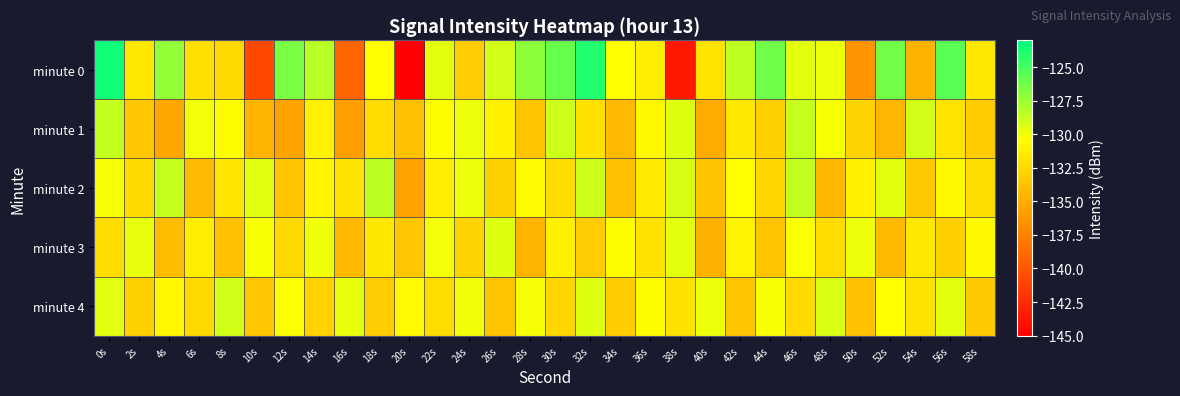

Reading left to right, list all the values displayed in this chart.

minute 0: 0s=-123.5	2s=-131.7	4s=-127.2	6s=-132.2	8s=-132.5	10s=-140.8	12s=-126.6	14s=-128.3	16s=-139.1	18s=-130.4	20s=-145.1	22s=-129.6	24s=-133.2	26s=-129.1	28s=-127.0	30s=-126.0	32s=-123.9	34s=-130.5	36s=-131.3	38s=-143.6	40s=-131.9	42s=-128.5	44s=-126.2	46s=-129.6	48s=-129.8	50s=-136.4	52s=-126.3	54s=-134.7	56s=-125.6	58s=-131.7
minute 1: 0s=-128.7	2s=-133.5	4s=-135.5	6s=-130.0	8s=-130.5	10s=-134.6	12s=-135.6	14s=-131.2	16s=-135.8	18s=-132.4	20s=-134.0	22s=-130.5	24s=-129.8	26s=-131.2	28s=-133.7	30s=-128.9	32s=-132.1	34s=-134.3	36s=-130.8	38s=-129.4	40s=-135.2	42s=-131.6	44s=-133.0	46s=-128.7	48s=-130.2	50s=-132.8	52s=-134.5	54s=-129.1	56s=-131.9	58s=-133.3
minute 2: 0s=-130.1	2s=-132.5	4s=-128.7	6s=-134.2	8s=-131.8	10s=-129.5	12s=-133.6	14s=-130.9	16s=-132.0	18s=-128.4	20s=-135.7	22s=-131.3	24s=-129.8	26s=-133.1	28s=-130.6	30s=-132.4	32s=-128.9	34s=-134.0	36s=-131.5	38s=-129.2	40s=-133.8	42s=-130.4	44s=-132.7	46s=-128.6	48s=-134.4	50s=-131.1	52s=-129.6	54s=-133.4	56s=-130.7	58s=-132.2
minute 3: 0s=-132.3	2s=-129.7	4s=-134.1	6s=-131.4	8s=-133.9	10s=-130.2	12s=-132.6	14s=-129.9	16s=-134.3	18s=-131.7	20s=-133.5	22s=-130.0	24s=-132.8	26s=-129.4	28s=-134.6	30s=-131.2	32s=-133.2	34s=-130.5	36s=-132.0	38s=-129.6	40s=-134.8	42s=-131.0	44s=-133.7	46s=-130.3	48s=-132.4	50s=-129.8	52s=-134.2	54s=-131.6	56s=-133.0	58s=-130.7
minute 4: 0s=-129.5	2s=-133.0	4s=-130.8	6s=-132.6	8s=-129.1	10s=-133.5	12s=-130.3	14s=-132.9	16s=-129.7	18s=-133.2	20s=-130.6	22s=-132.3	24s=-129.9	26s=-133.7	28s=-130.1	30s=-132.7	32s=-129.4	34s=-133.3	36s=-130.5	38s=-132.1	40s=-129.8	42s=-133.6	44s=-130.2	46s=-132.5	48s=-129.3	50s=-133.9	52s=-130.4	54s=-132.0	56s=-129.6	58s=-133.4